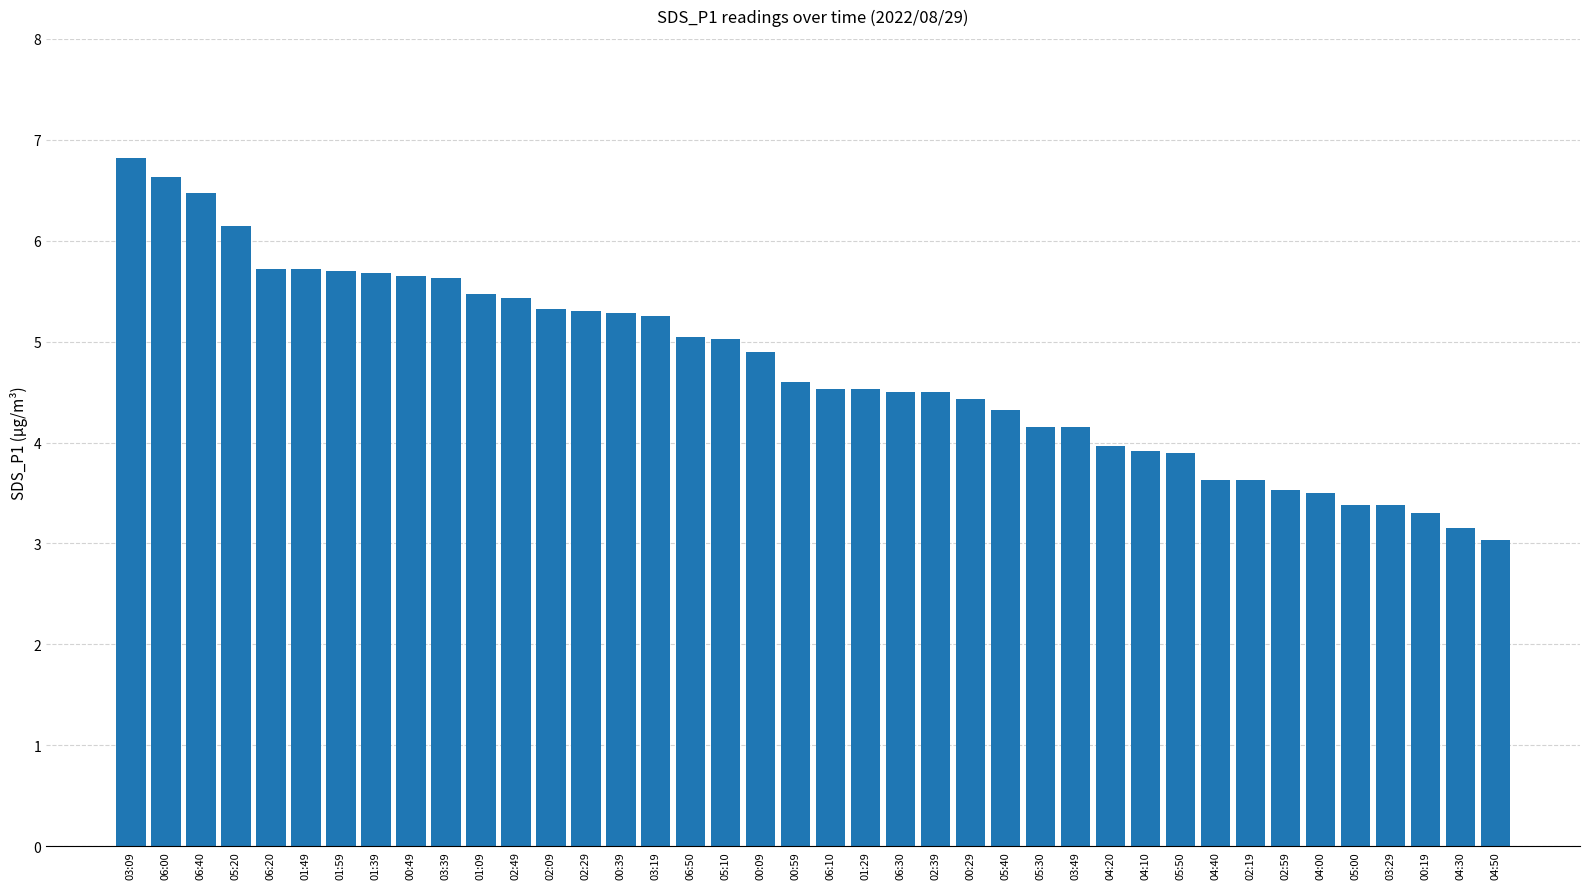

Read the value at 05:20.

6.2